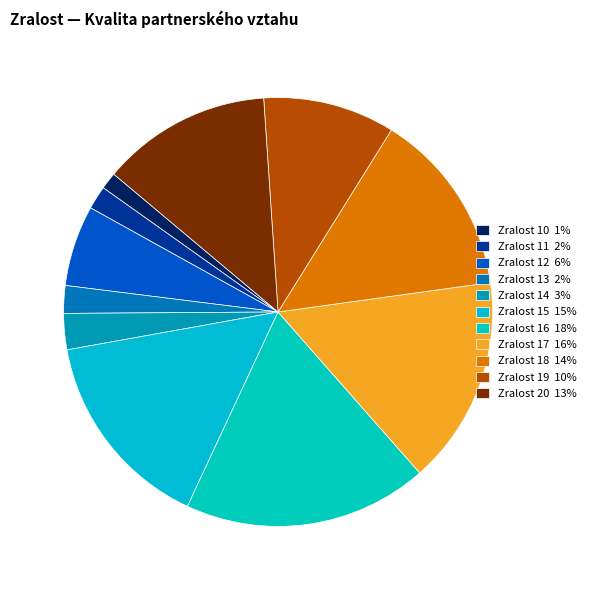

Count the number of slices in the pie.

11